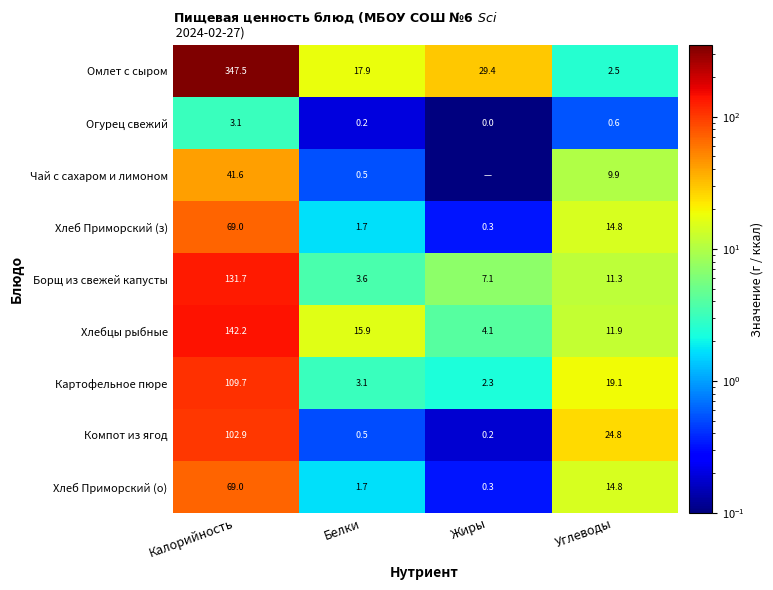

What is the difference between the maximum and minimum values in the Огурец свежий series?

3.1